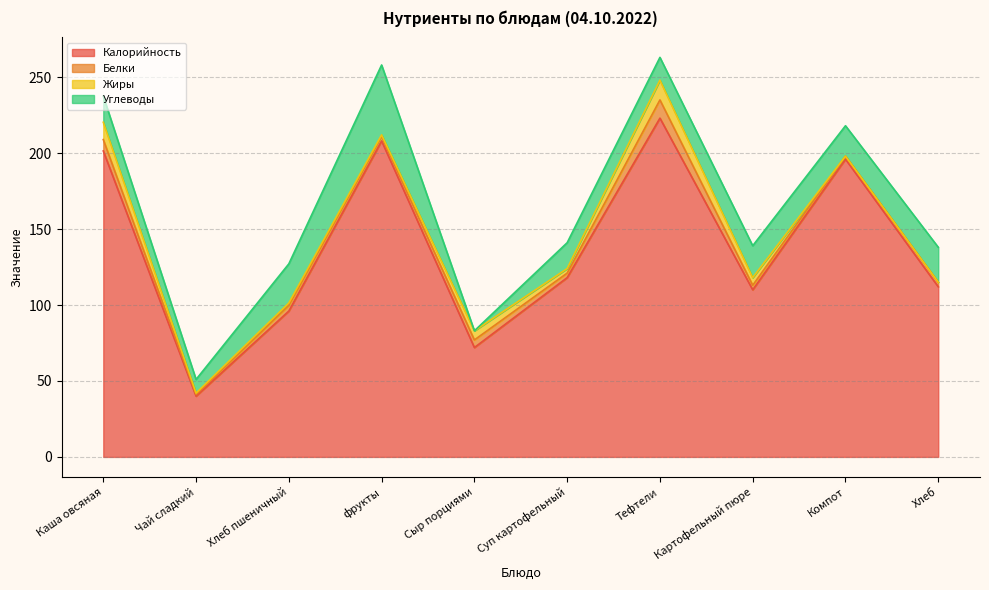

Reading left to right, what are all the values shown in this chart?

Калорийность: Каша овсяная=201.4	Чай сладкий=40.0	Хлеб пшеничный=96.0	фрукты=208.0	Сыр порциями=72.0	Суп картофельный=118.0	Тефтели=223.0	Картофельный пюре=110.0	Компот=196.0	Хлеб=112.0
Белки: Каша овсяная=7.5	Чай сладкий=1.0	Хлеб пшеничный=3.8	фрукты=3.0	Сыр порциями=5.0	Суп картофельный=3.0	Тефтели=12.0	Картофельный пюре=3.0	Компот=2.0	Хлеб=3.0
Жиры: Каша овсяная=11.4	Чай сладкий=1.0	Хлеб пшеничный=1.5	фрукты=1.0	Сыр порциями=6.0	Суп картофельный=3.0	Тефтели=13.0	Картофельный пюре=5.0	Компот=0.0	Хлеб=0.0
Углеводы: Каша овсяная=17.2	Чай сладкий=9.0	Хлеб пшеничный=25.8	фрукты=46.0	Сыр порциями=0.0	Суп картофельный=17.0	Тефтели=15.0	Картофельный пюре=21.0	Компот=20.0	Хлеб=23.0